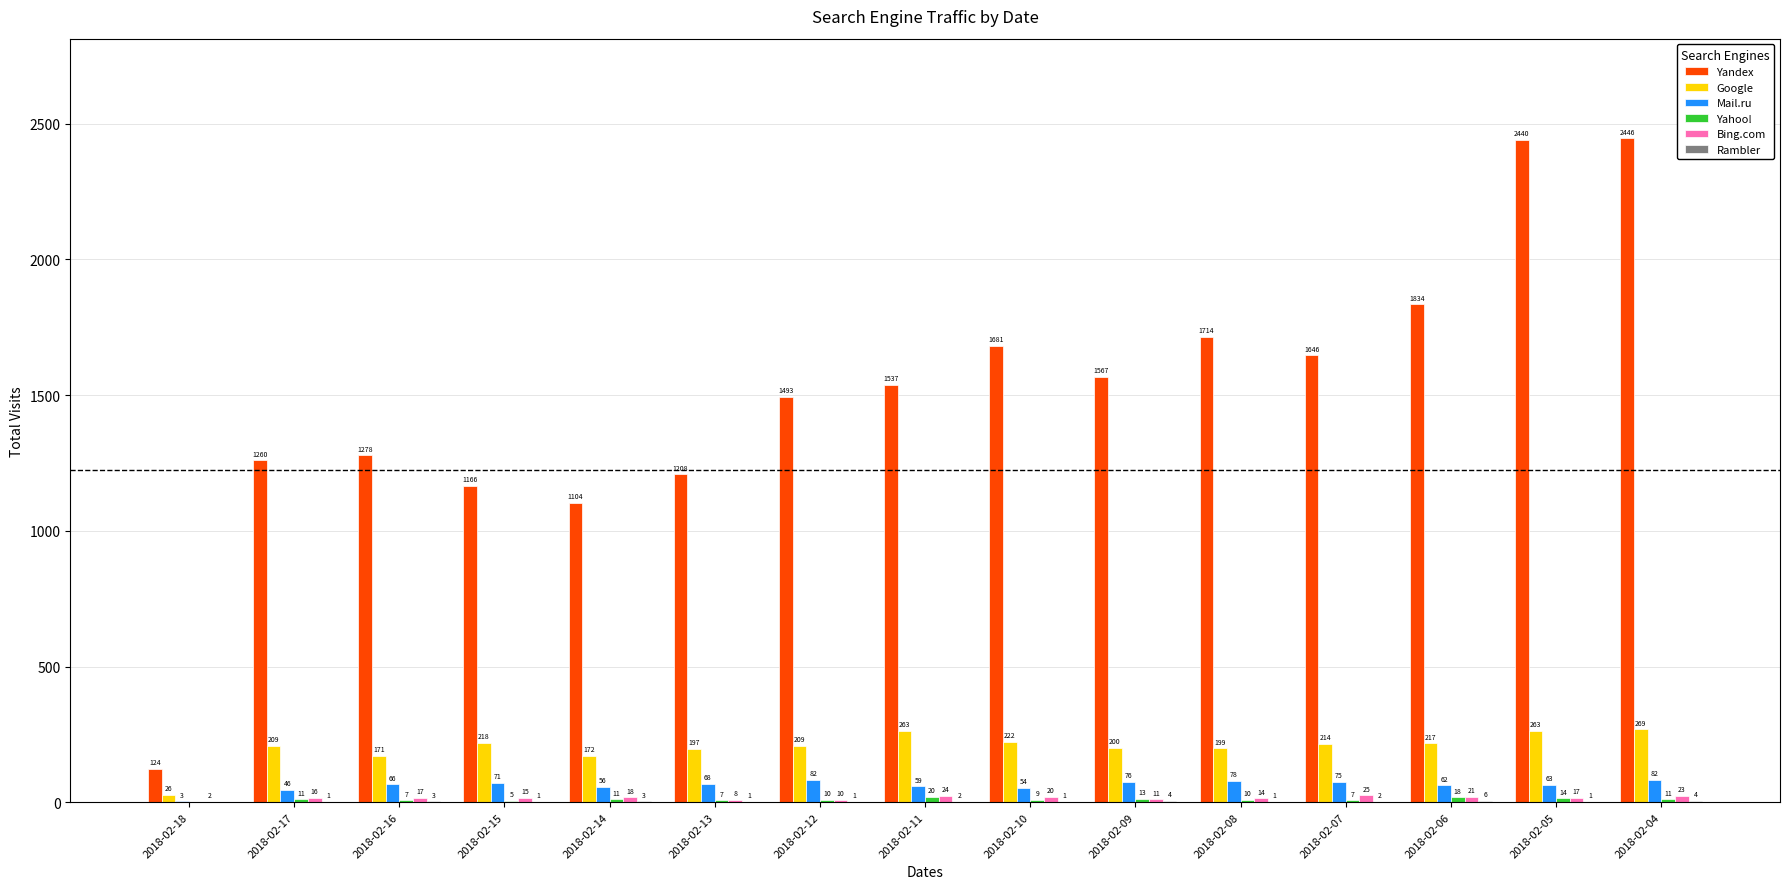

Read the Mail.ru value at 2018-02-12.

82